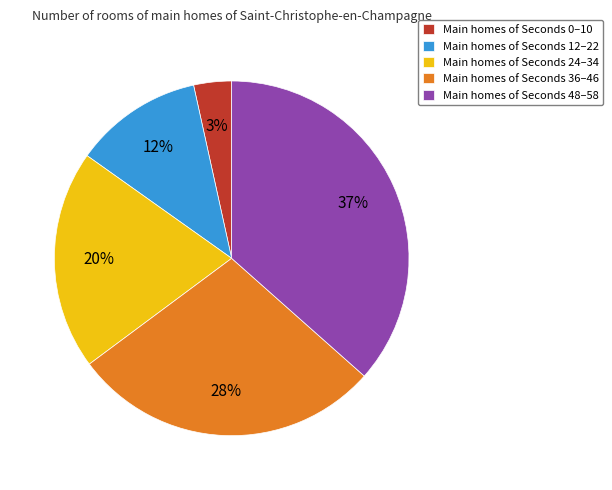

What is the largest slice in the pie chart?

Main homes of Seconds 48–58